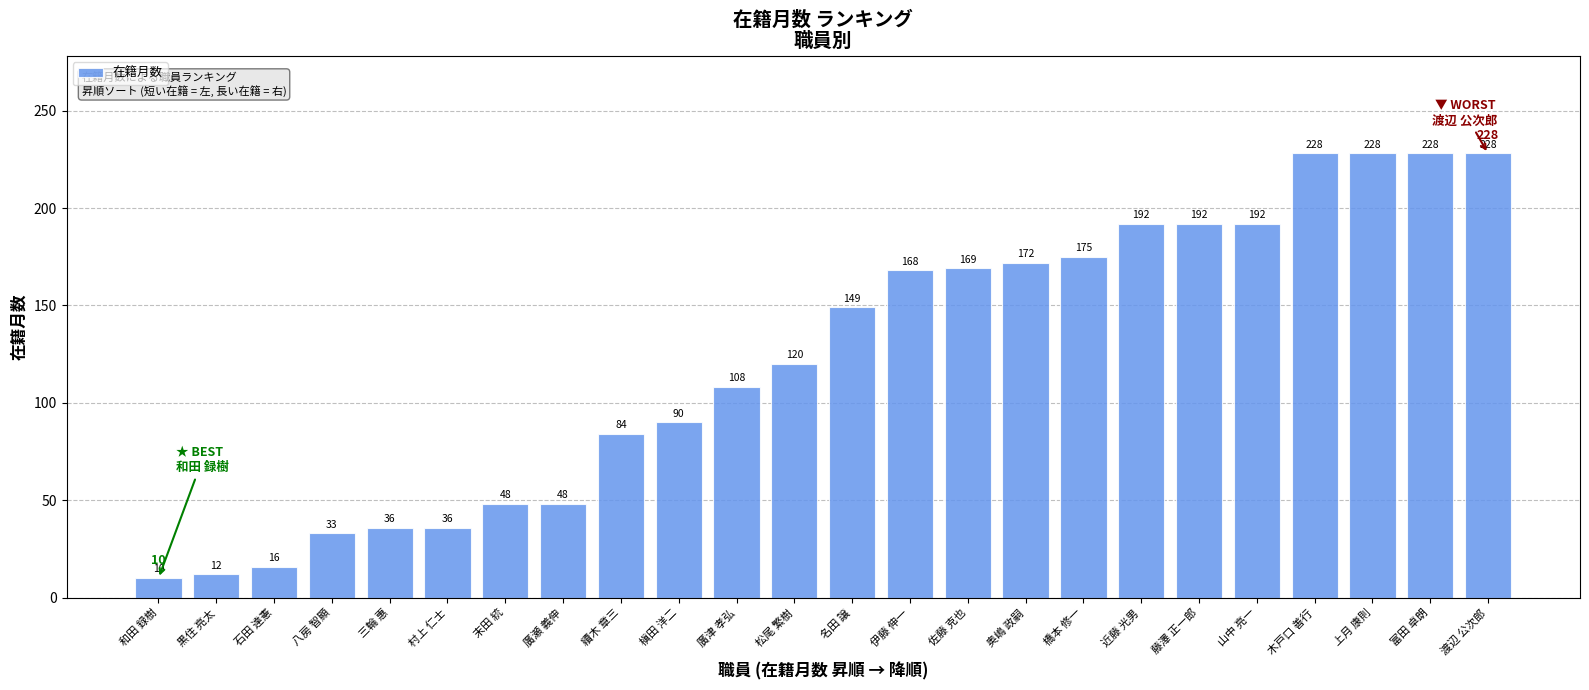

Reading left to right, extract all data points from this chart.

和田 録樹=10	黒住 亮太=12	石田 達憲=16	八房 智顯=33	三輪 惠=36	村上 仁士=36	末田 統=48	廣瀬 義伸=48	續木 章三=84	槇田 洋二=90	廣津 孝弘=108	松尾 繁樹=120	名田 譲=149	伊藤 伸一=168	佐藤 克也=169	奥嶋 政嗣=172	橋本 修一=175	近藤 光男=192	藤澤 正一郎=192	山中 亮一=192	木戸口 善行=228	上月 康則=228	富田 卓朗=228	渡辺 公次郎=228